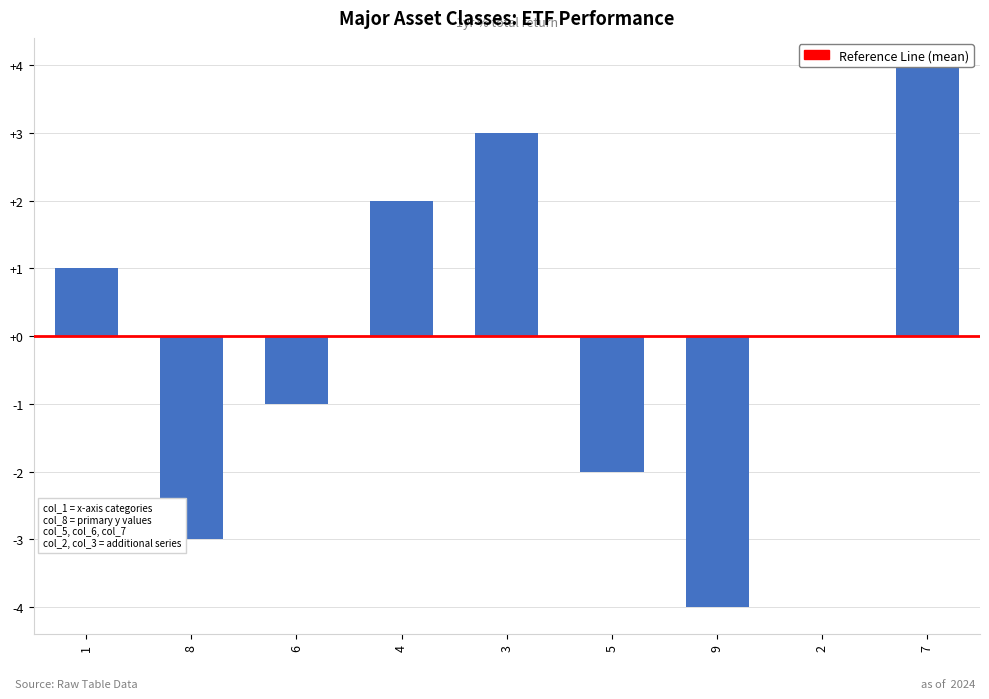

True or false: the data shows 2 at 4.

True